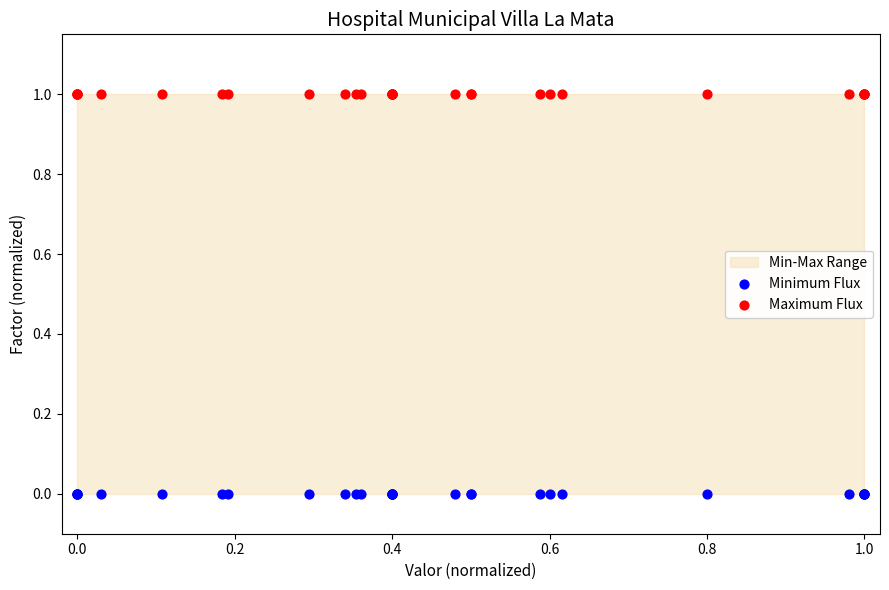

Which series contains the lowest Y value?

Minimum Flux